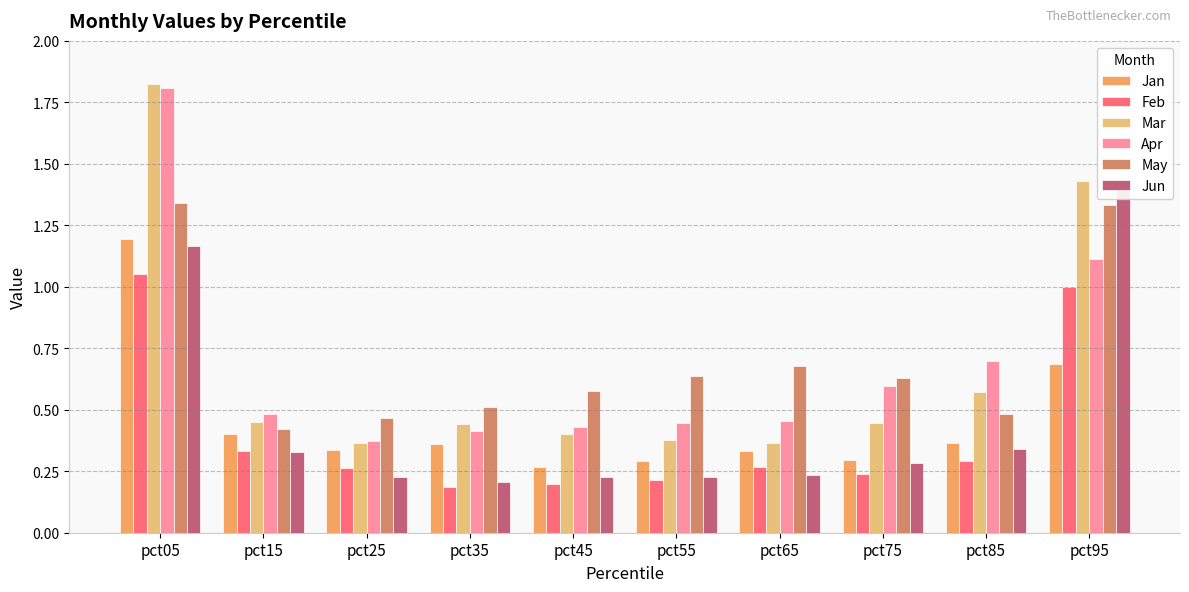

What is the average value of the Feb series?

0.4